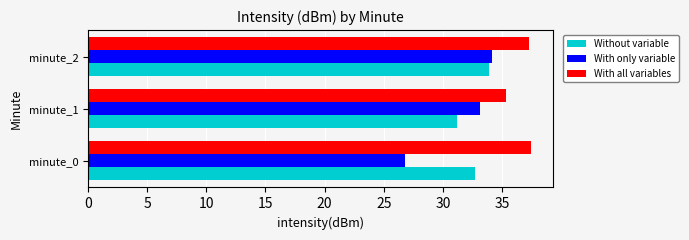

What is the sum of all With all variables values?

110.1